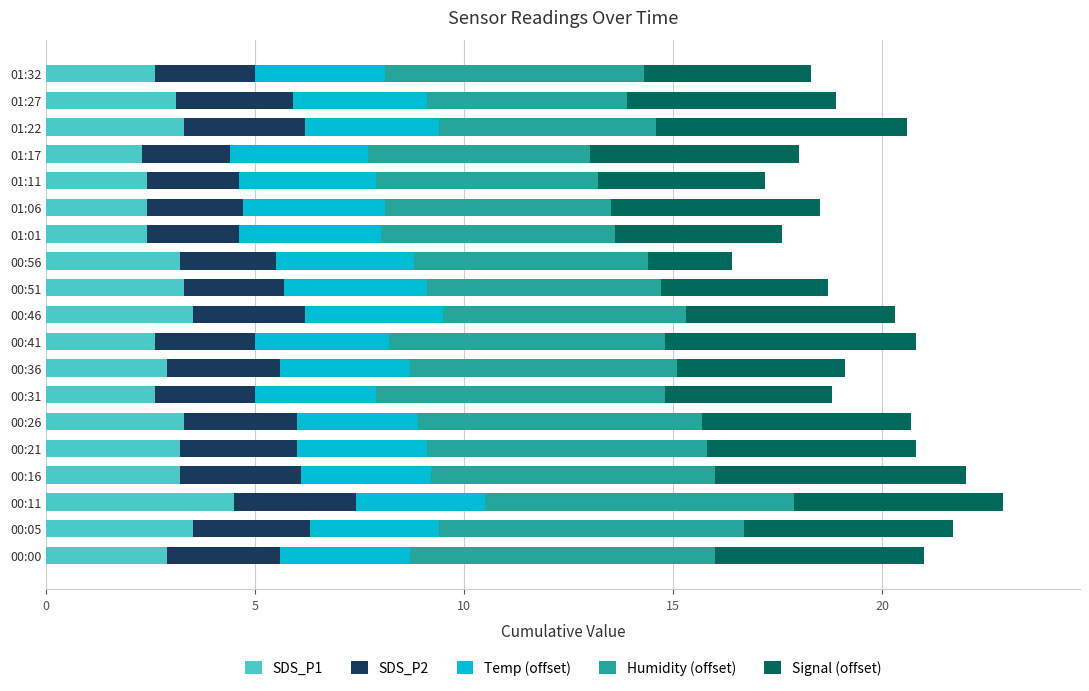

What is the total value across all series at 01:17?

18.0